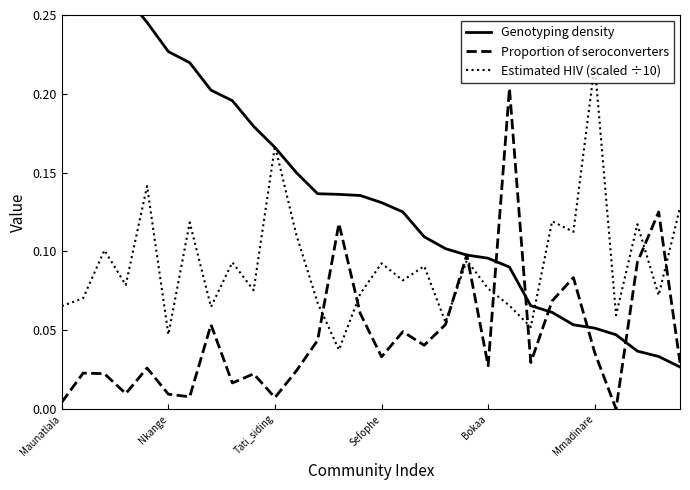

The value of Proportion of seroconverters at 7 is 0.1. True or false?

False